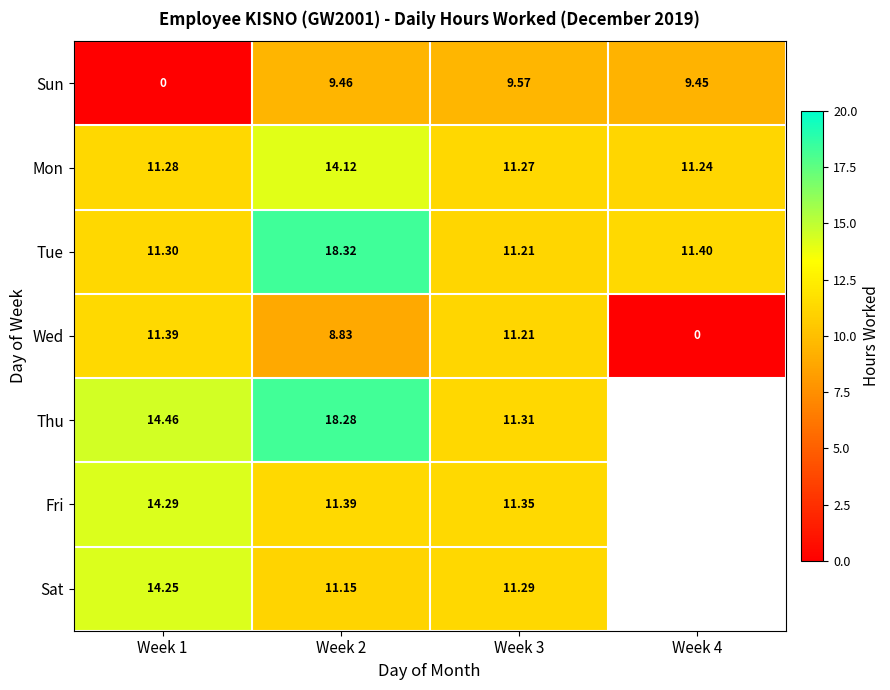

Count the number of categories in the chart.

4